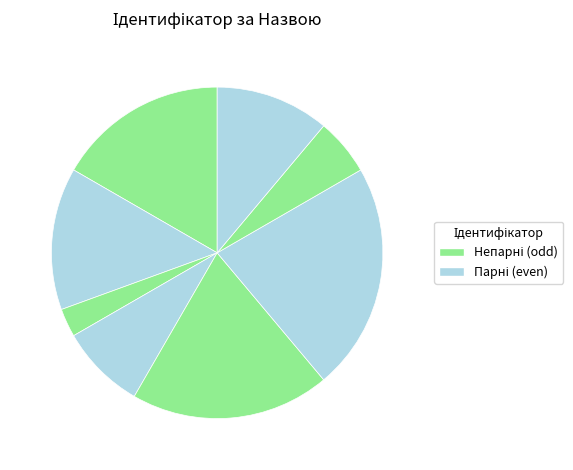

To the nearest percent, what is the average slice percentage?

12%